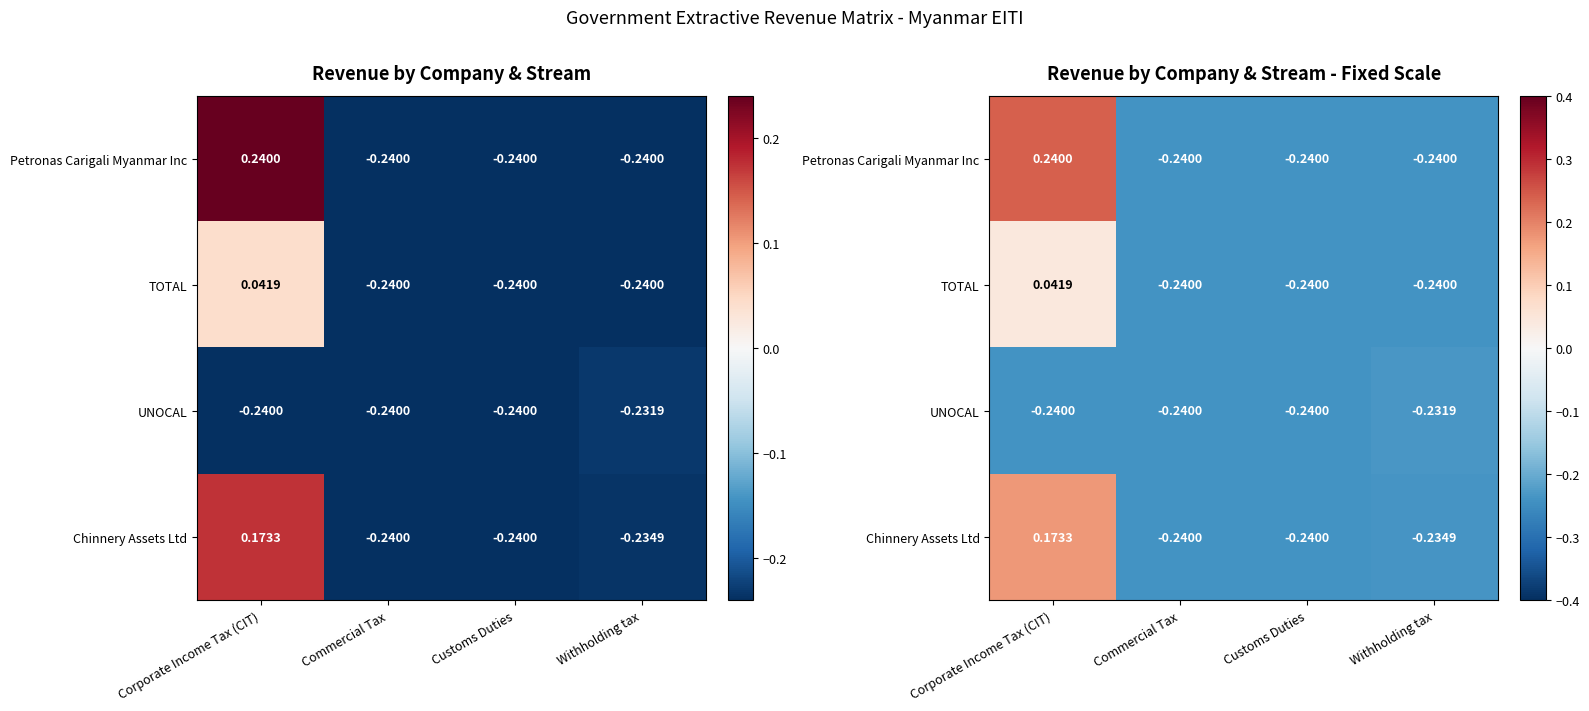

Between Corporate Income Tax (CIT) and Withholding tax, which is larger?

Corporate Income Tax (CIT)